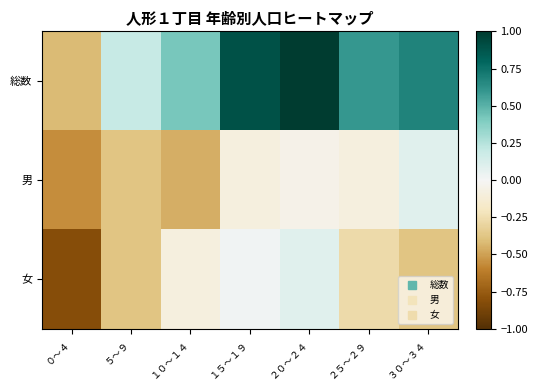

Between ２５～２９ and ３０～３４, which is larger?

３０～３４